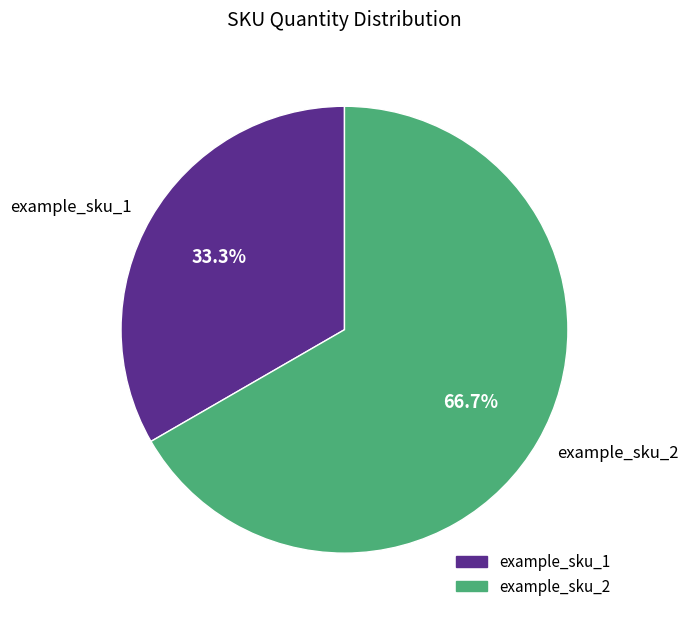

Which category has the biggest portion of the pie?

example_sku_2